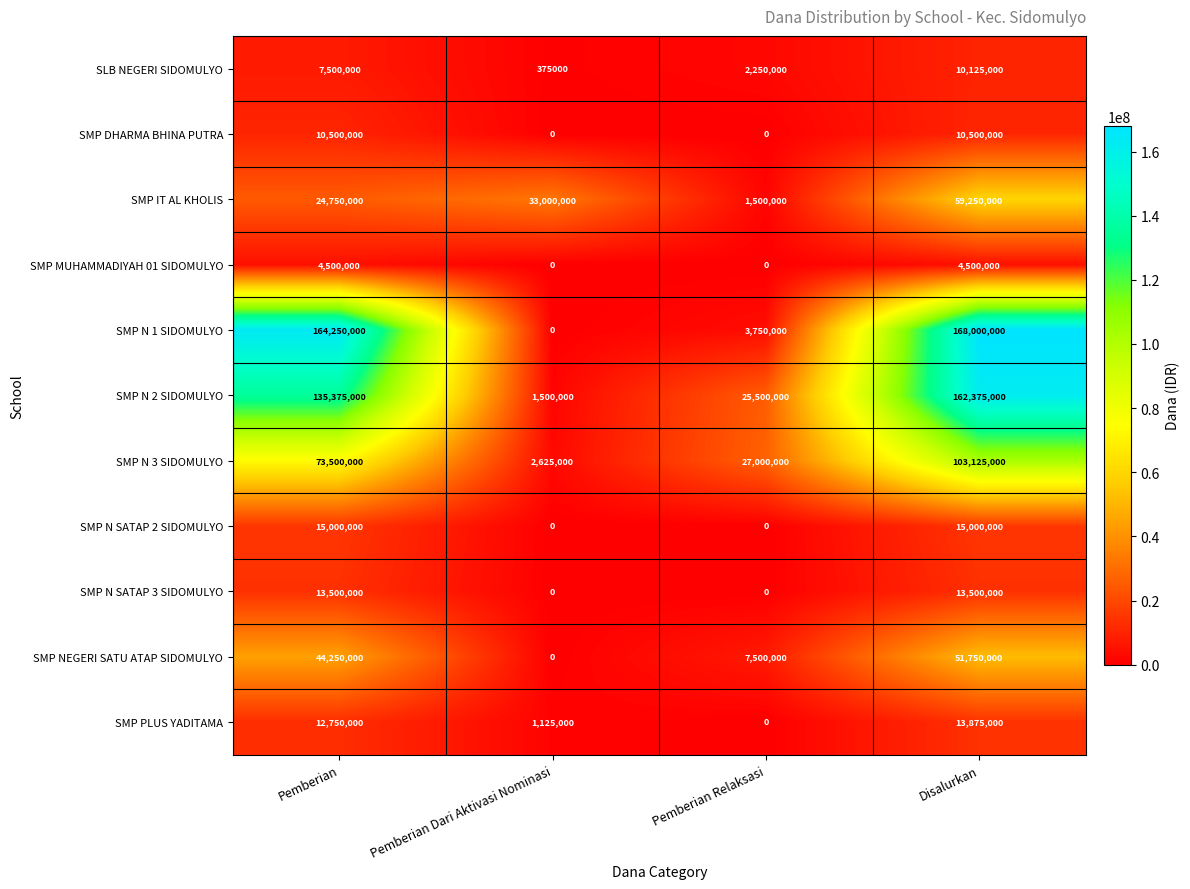

Rank the series by their maximum value, from highest to lowest.

SMP N 1 SIDOMULYO, SMP N 2 SIDOMULYO, SMP N 3 SIDOMULYO, SMP IT AL KHOLIS, SMP NEGERI SATU ATAP SIDOMULYO, SMP N SATAP 2 SIDOMULYO, SMP PLUS YADITAMA, SMP N SATAP 3 SIDOMULYO, SMP DHARMA BHINA PUTRA, SLB NEGERI SIDOMULYO, SMP MUHAMMADIYAH 01 SIDOMULYO